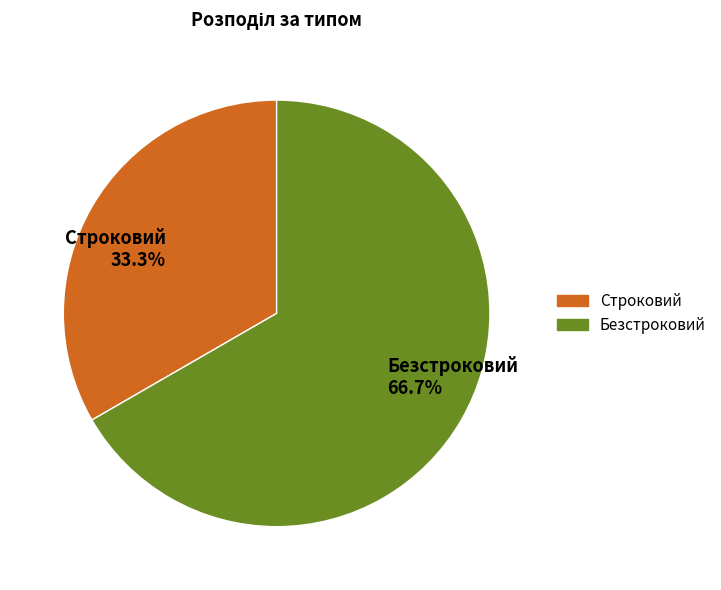

To the nearest percent, what portion does Строковий represent?

33%